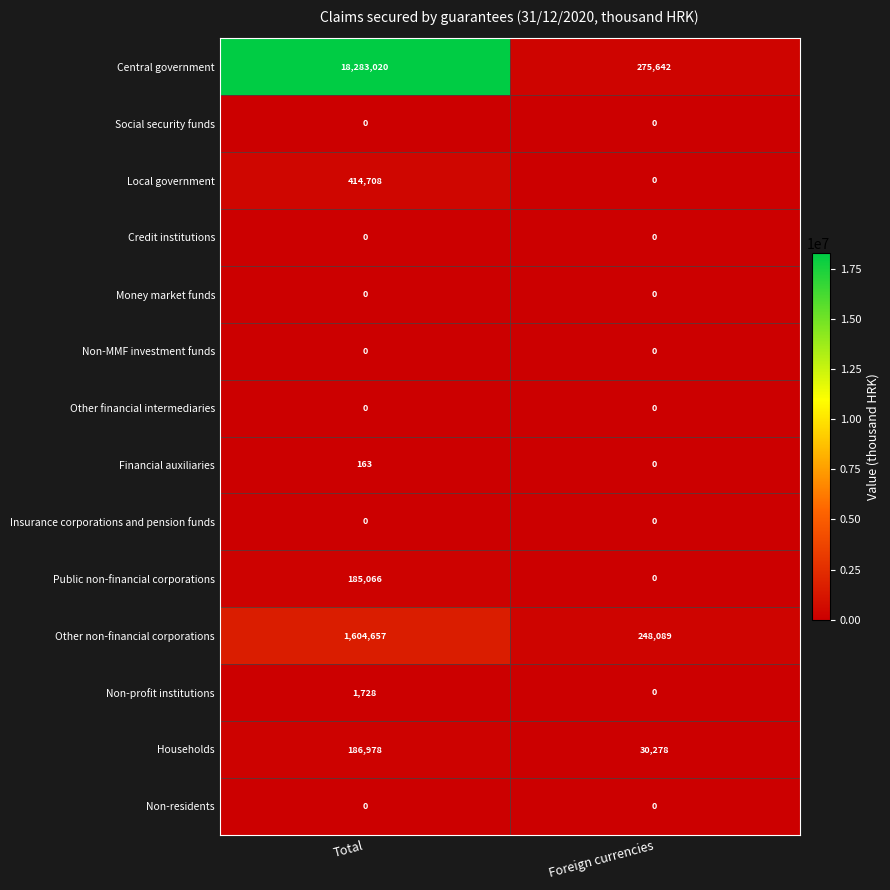

Is it true that Financial auxiliaries equals 0 at Foreign currencies?

True